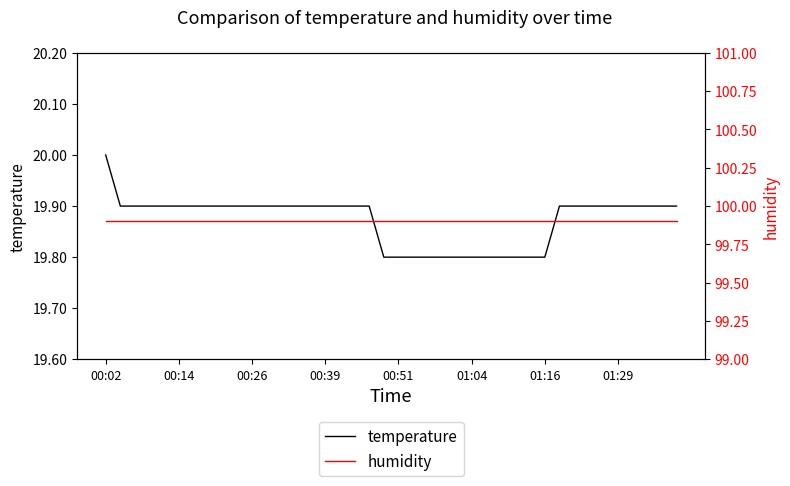

What are all the series names shown in the legend?

temperature, humidity